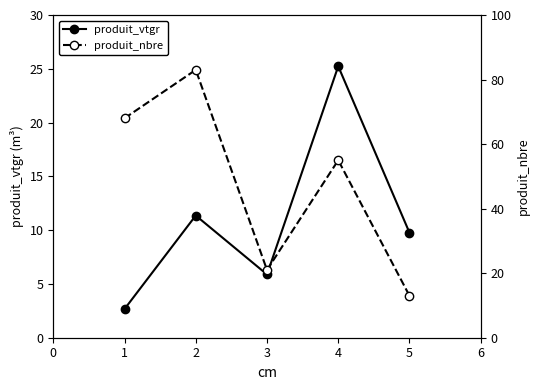

How many interior local valleys does the produit_nbre series have?

1